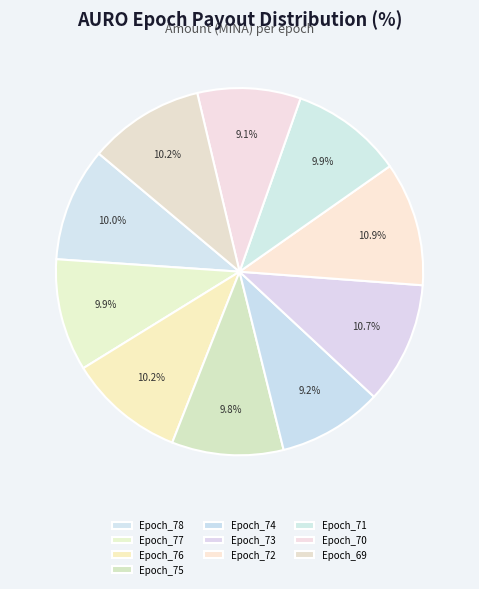

To the nearest percent, what is the average slice percentage?

10%